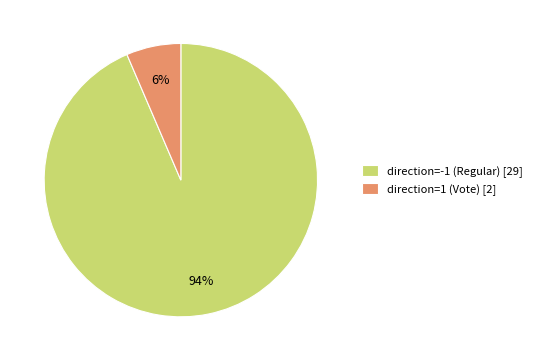

What is the largest slice in the pie chart?

direction=-1 (Regular)